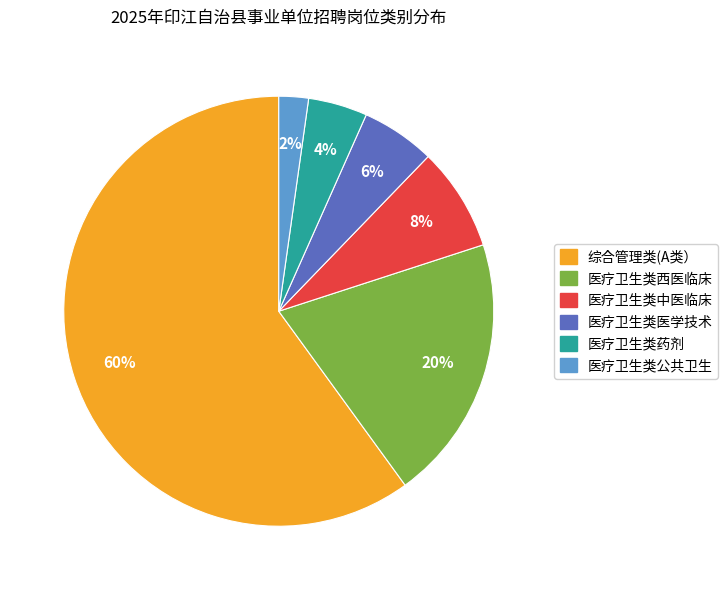

To the nearest percent, what percentage of the pie is 医疗卫生类西医临床?

20%